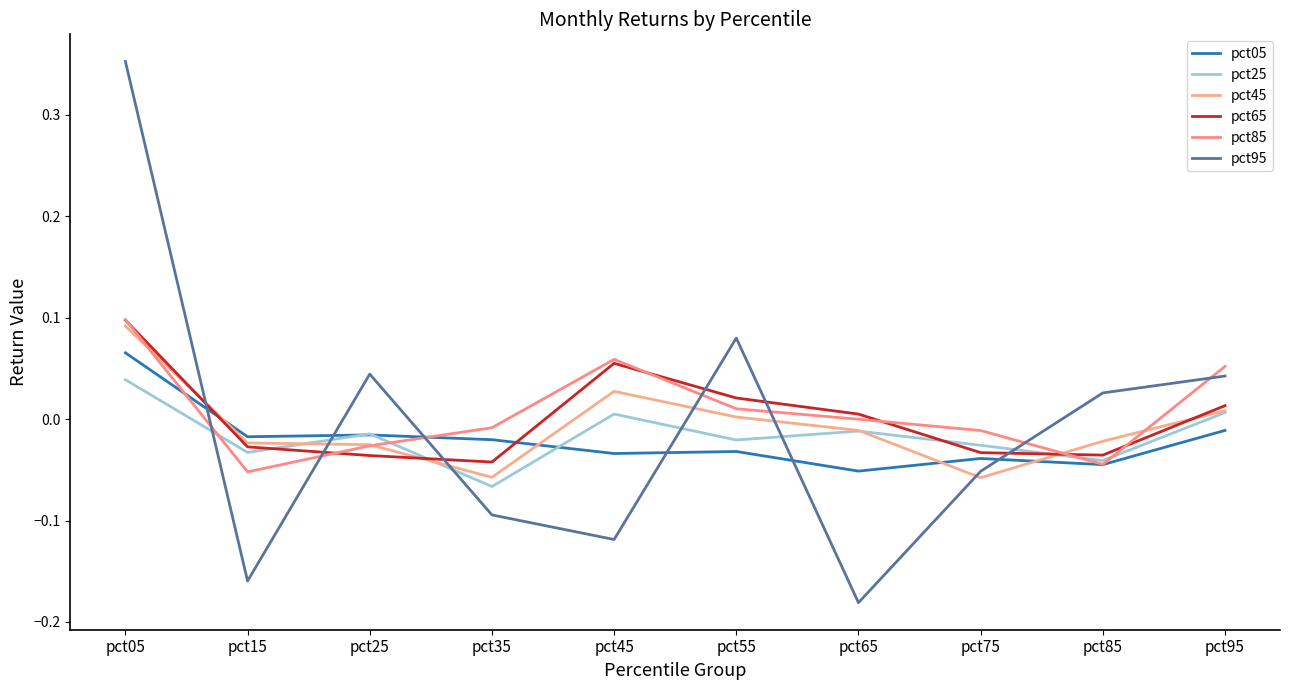

Is this an area chart (filled region under the line)?

No